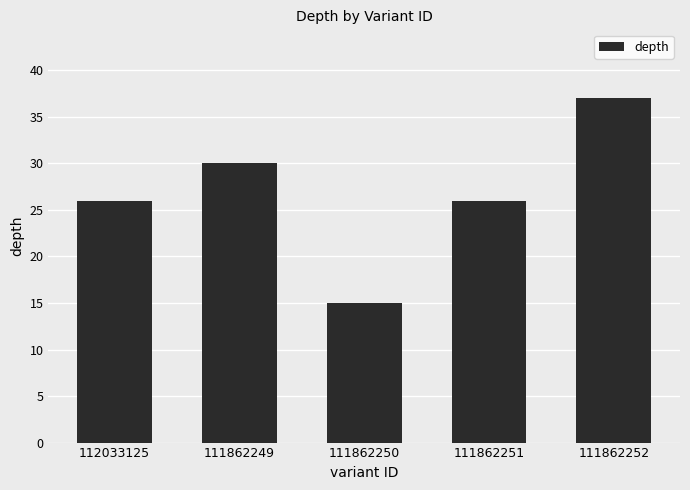

What is the value of the 5th bar from the left?

37